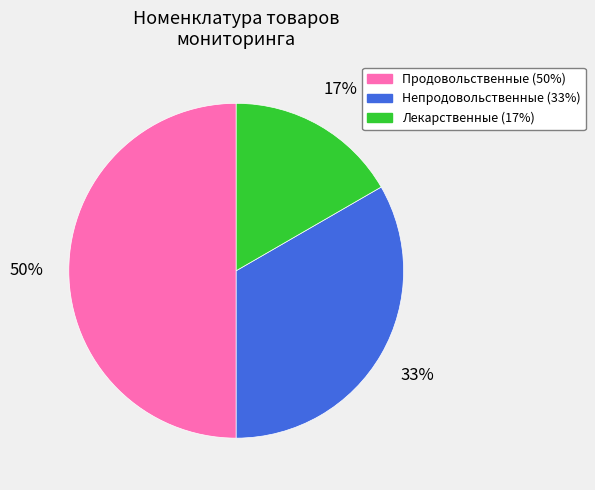

How many slices are in this pie chart?

3